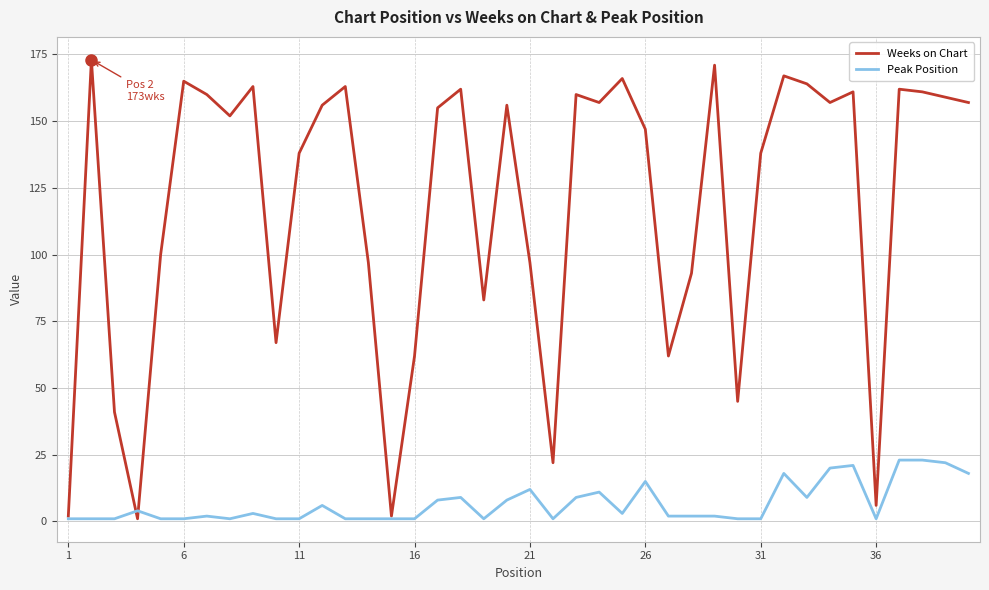

What is the maximum value shown in the chart?

173